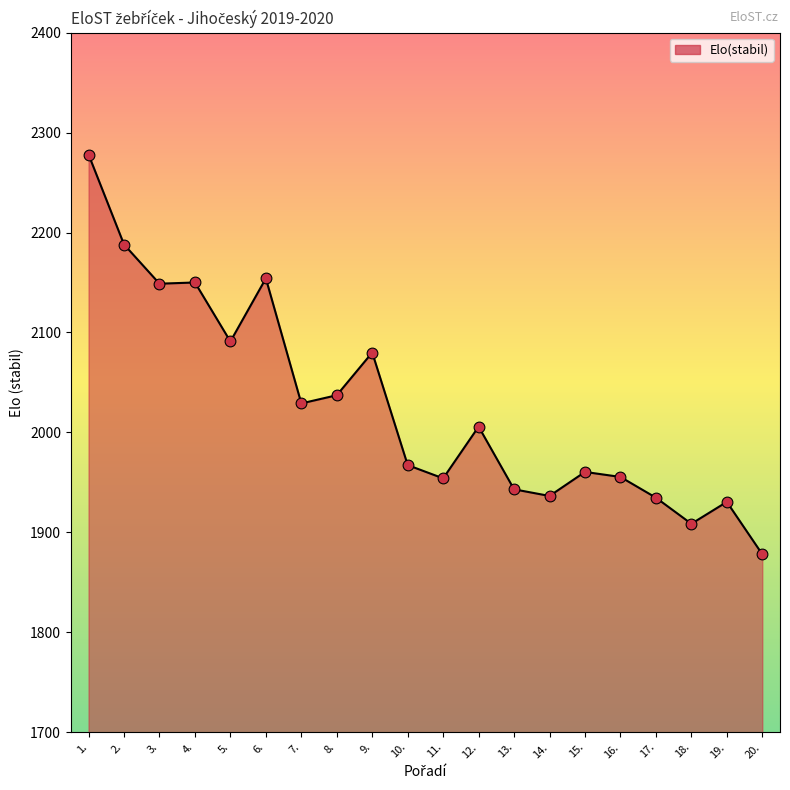

What is the ratio of the value at 7. to the value at 10.?

1.0